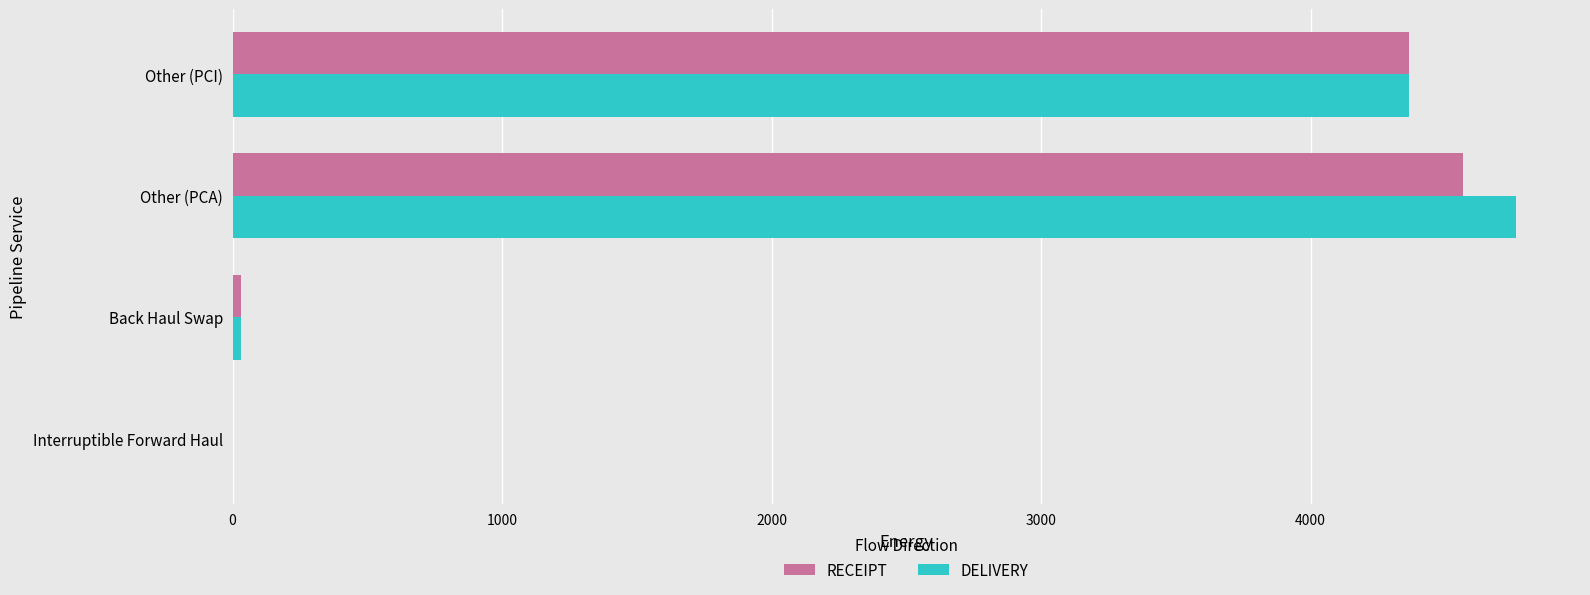

True or false: RECEIPT has a value of 0.0 at Interruptible Forward Haul.

True